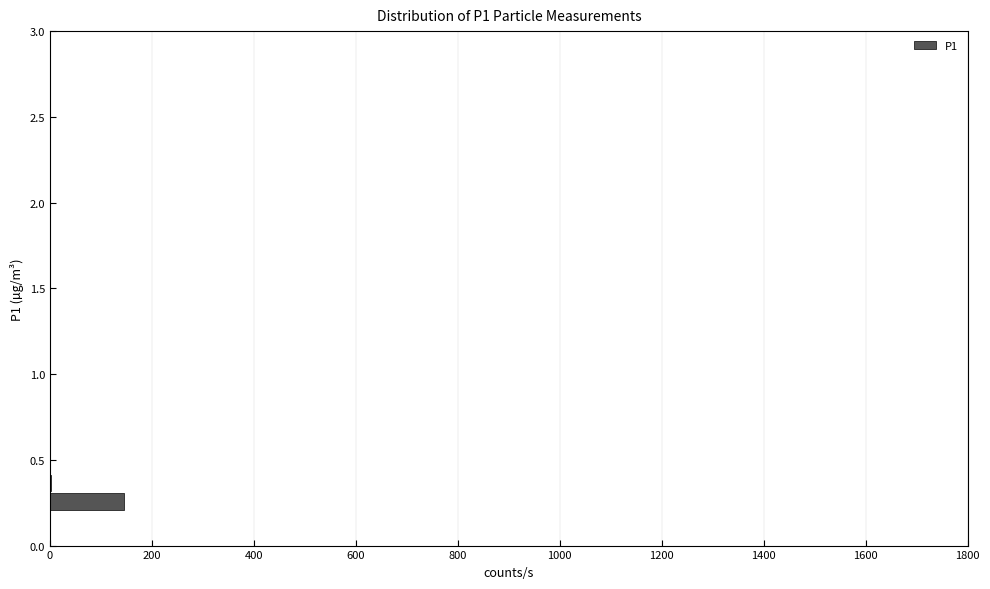

Around what value on the y-axis is the longest bar? Give the approximate position of its centre, as read against the axis.

0.25